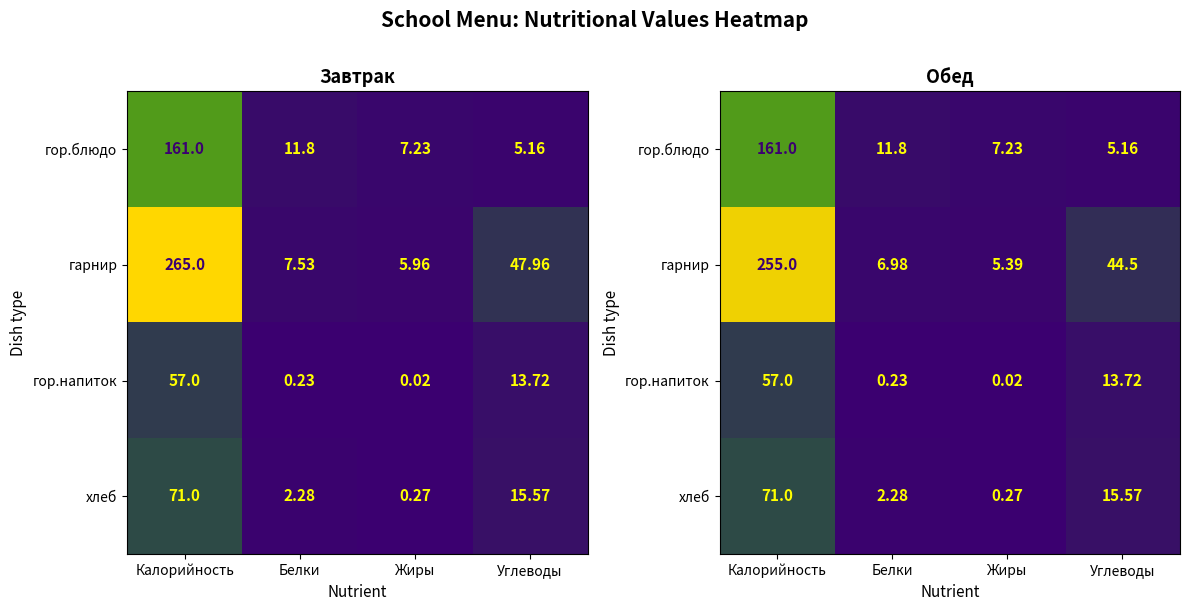

At which label does гор.блюдо reach its minimum?

Углеводы